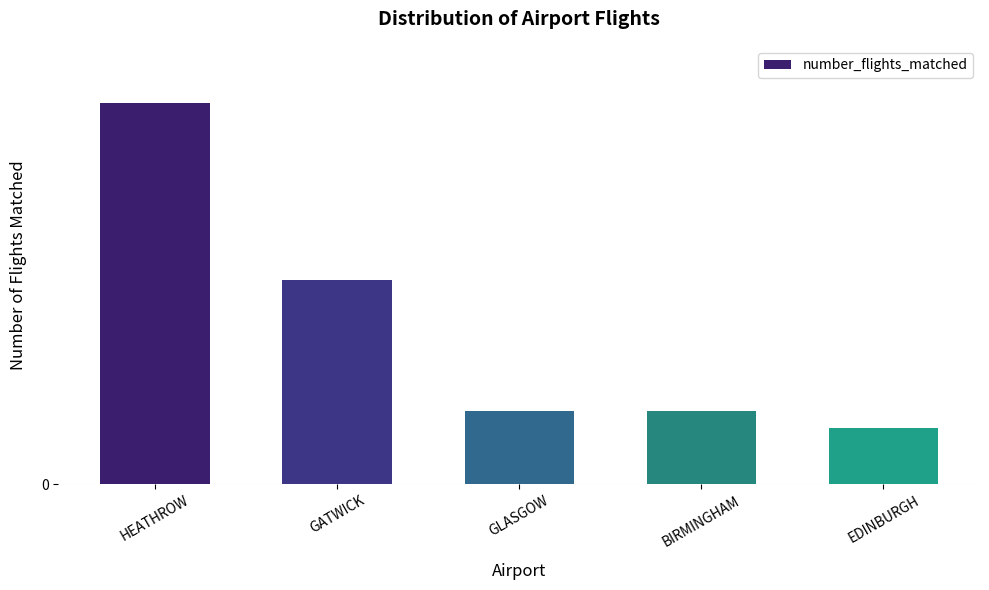

What is the change in value from HEATHROW to GLASGOW?

-29775